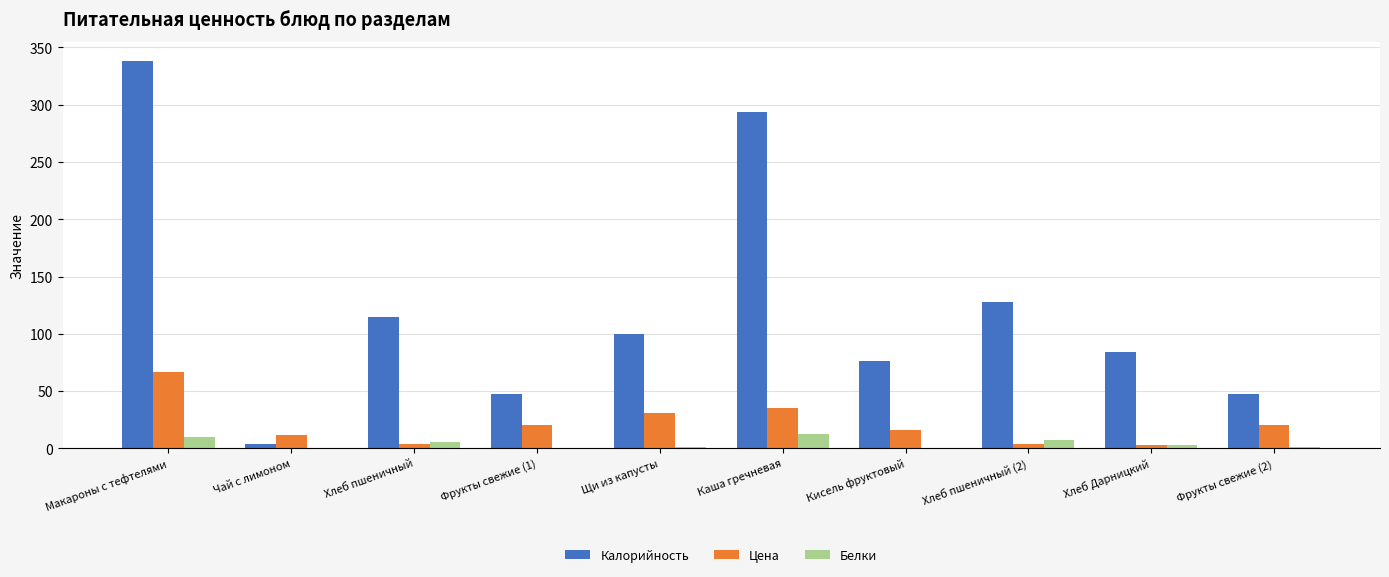

Which series has the widest spread of values?

Калорийность